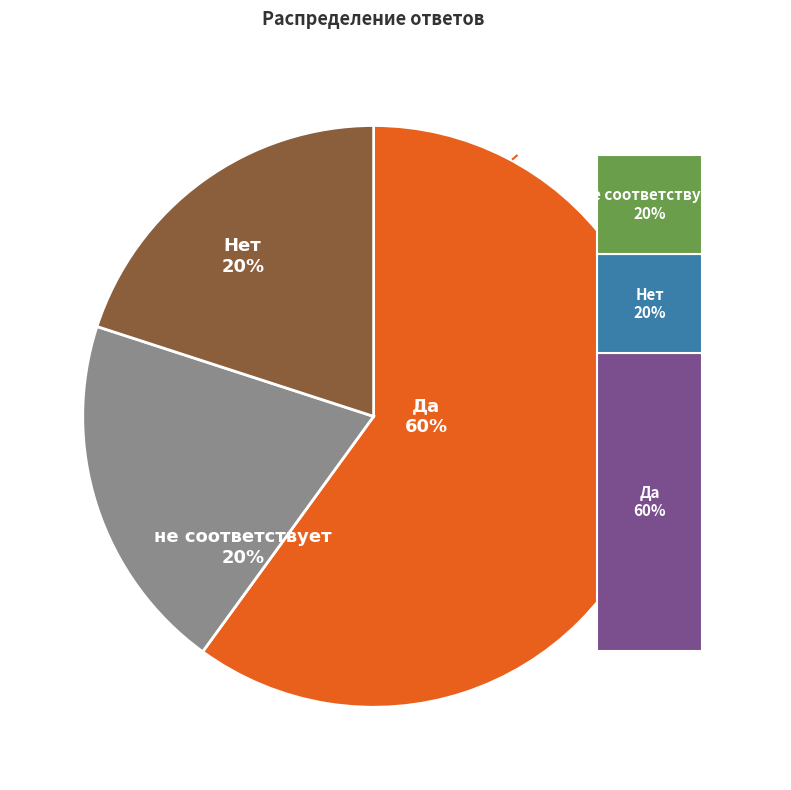

How many segments does this pie chart have?

3